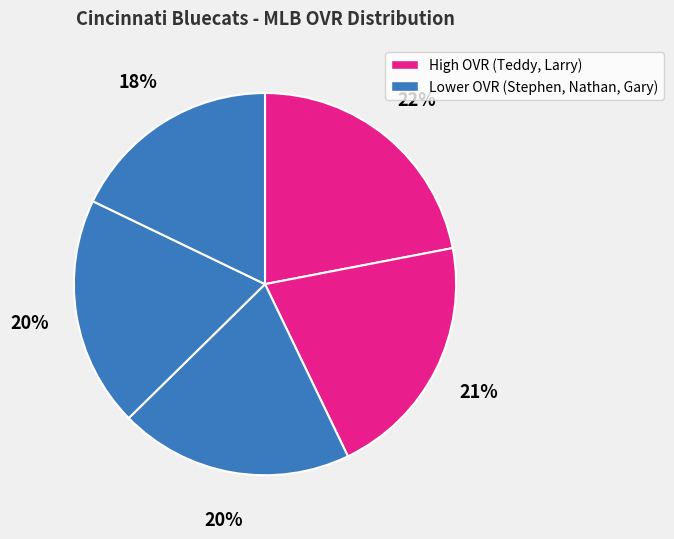

Count the number of slices in the pie.

5